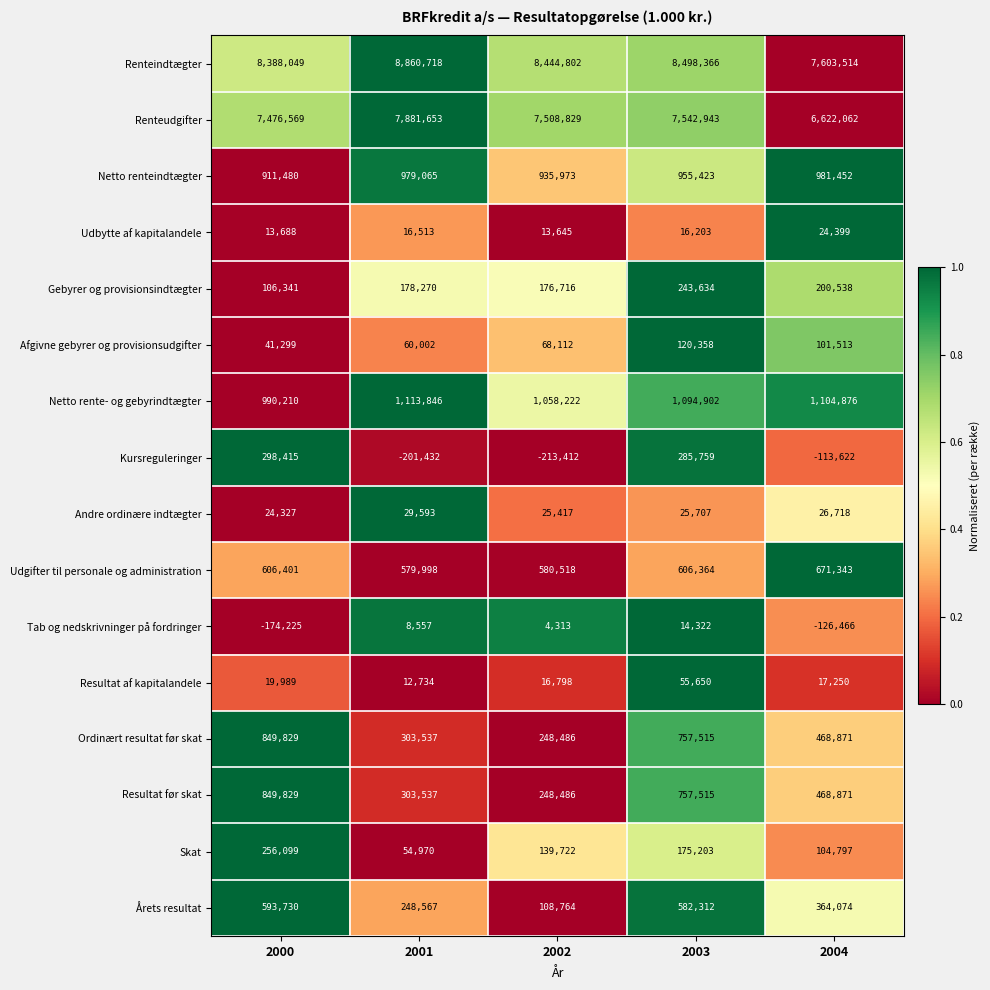

At which label is Kursreguleringer closest to 42501?

2004